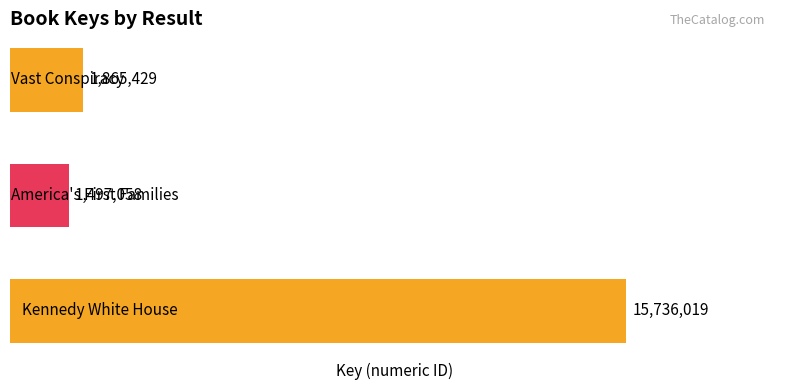

How many bars are there in total?

3